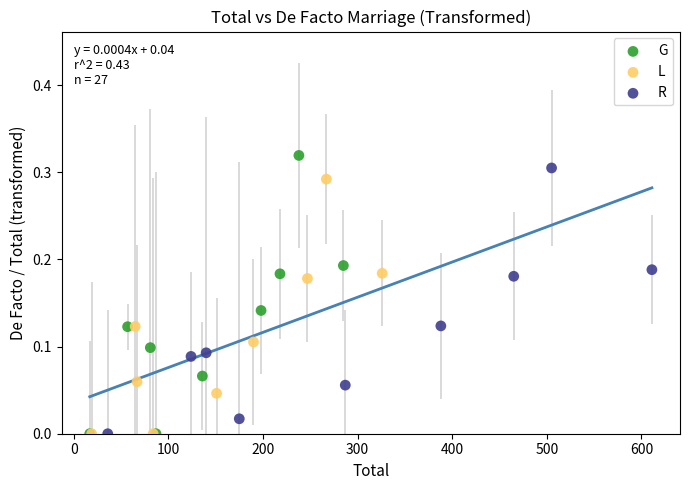

What are all the series names shown in the legend?

G, L, R